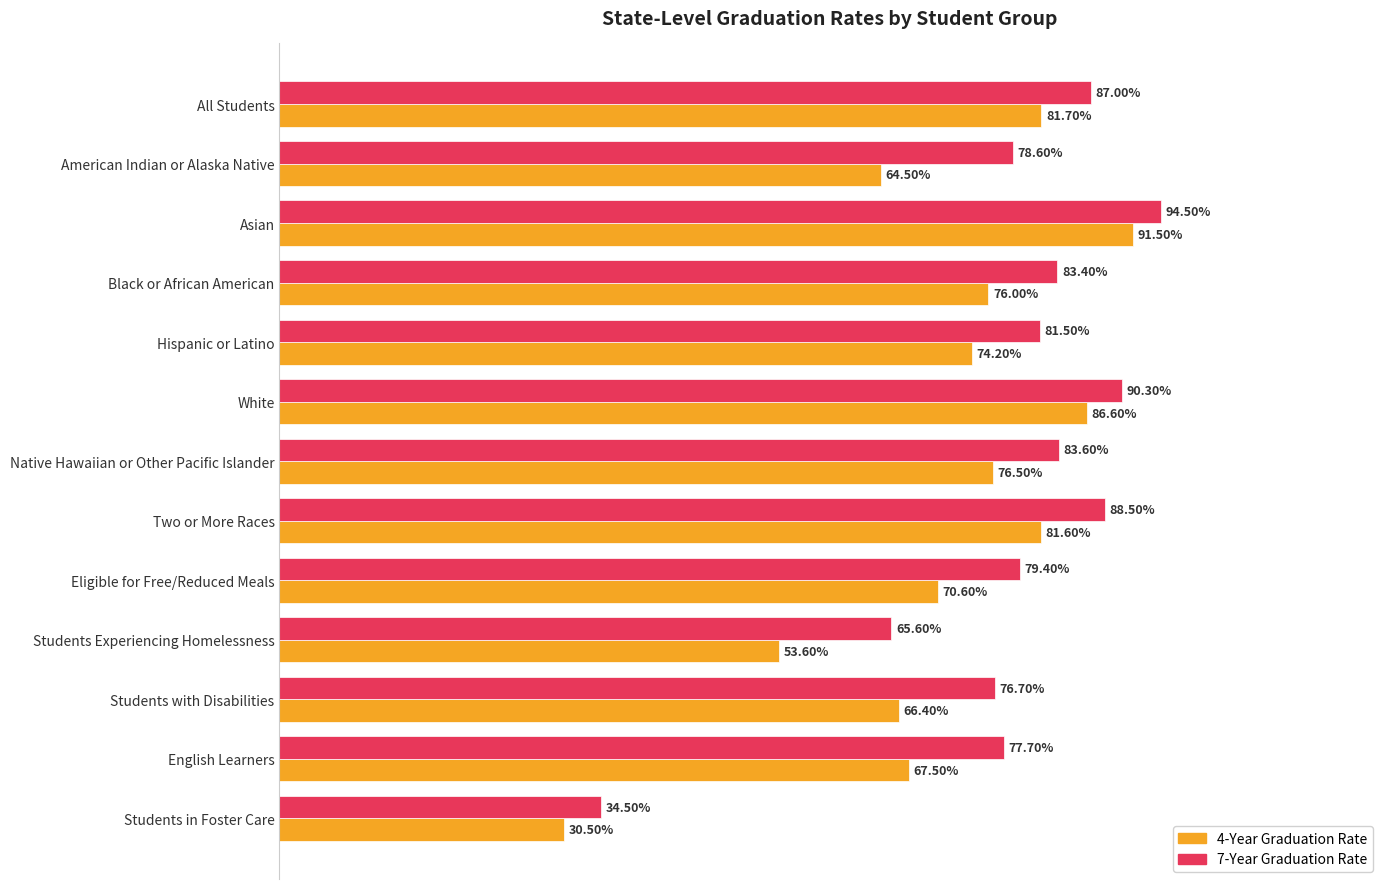

How many 4-Year Graduation Rate values are between 0 and 1?

13